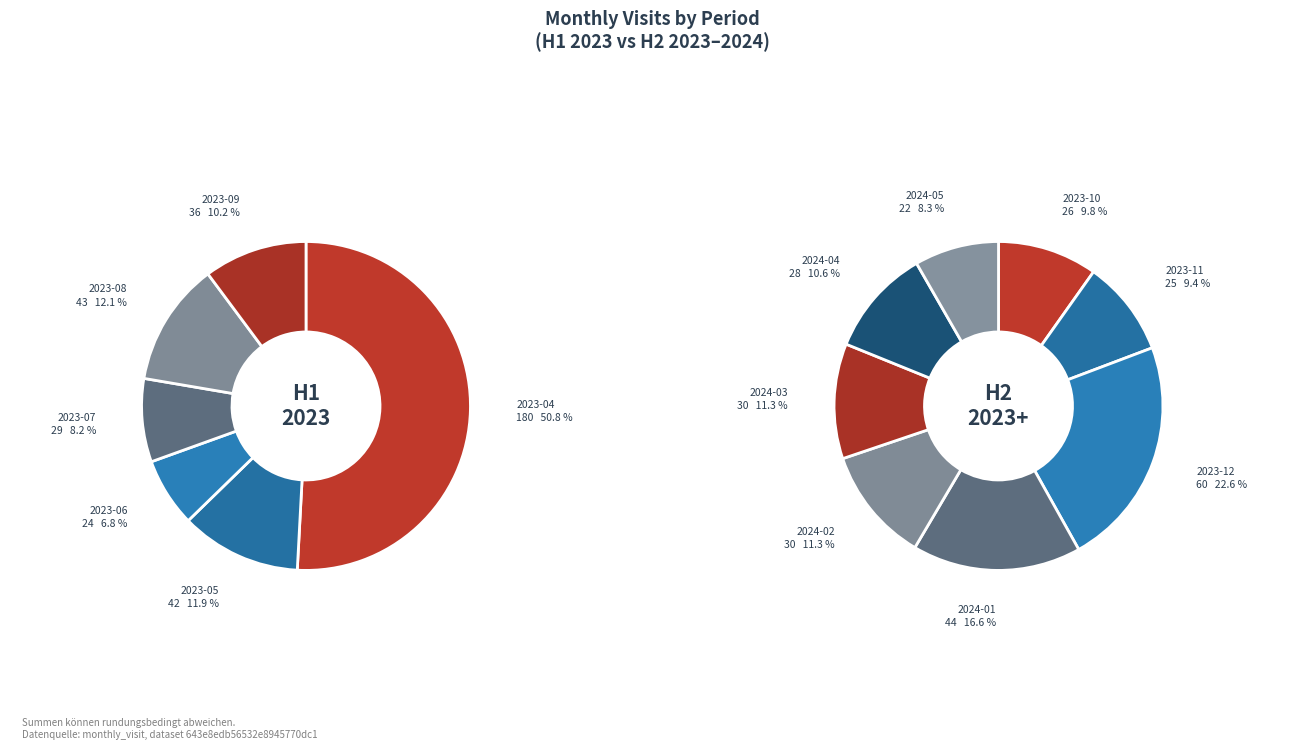

Is it true that 2024-04 is 1% of the pie?

False